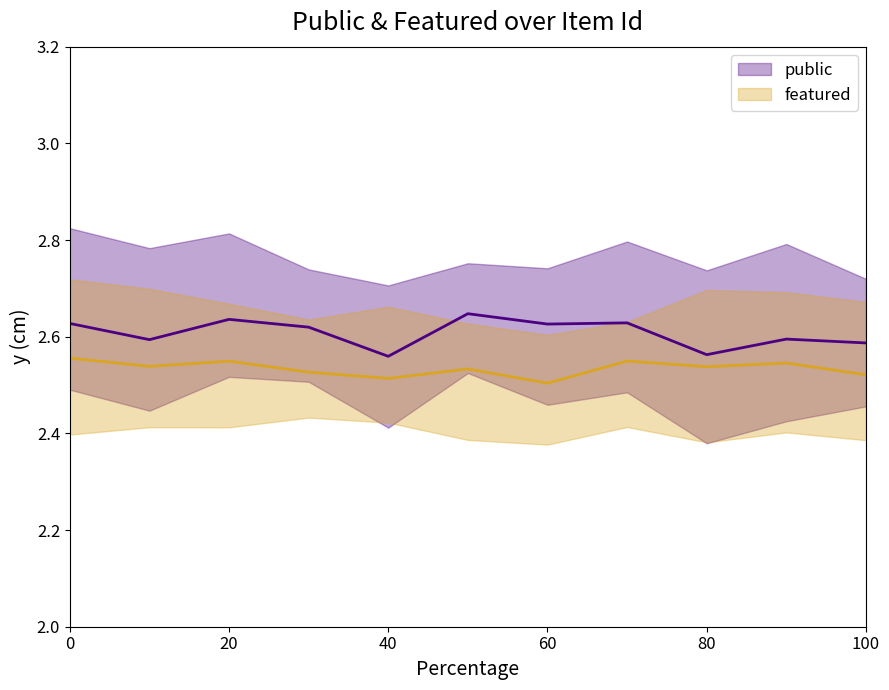

What is the average value of the featured series?

2.5